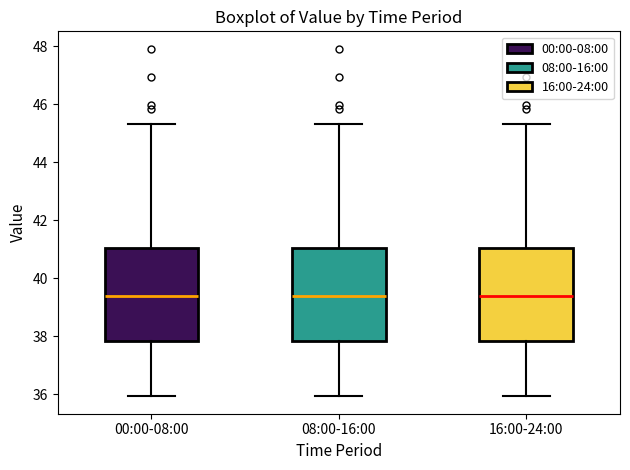

Where does the upper whisker of the box for 16:00-24:00 end on the y-axis? The values are not printed on the chart, so give them approximately, as read against the axis.

45.4